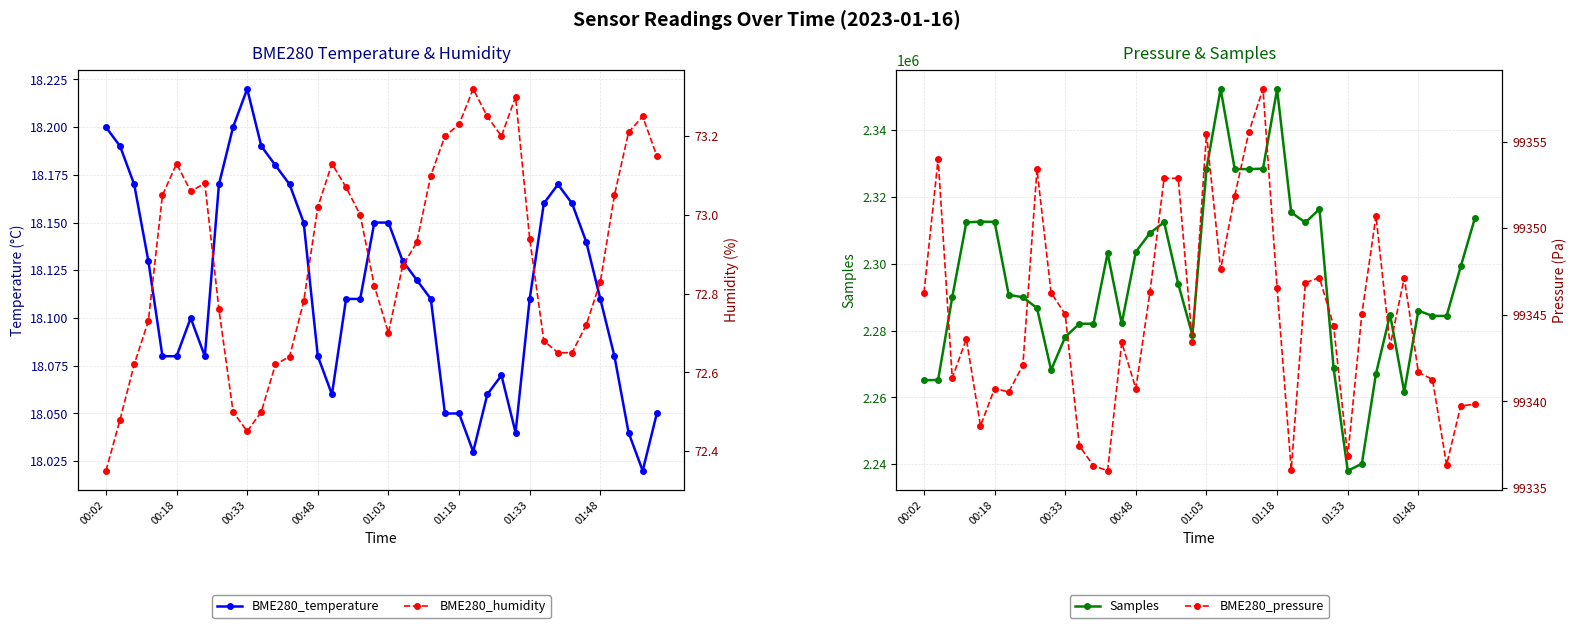

True or false: Samples has more than 2 interior local peaks.

True